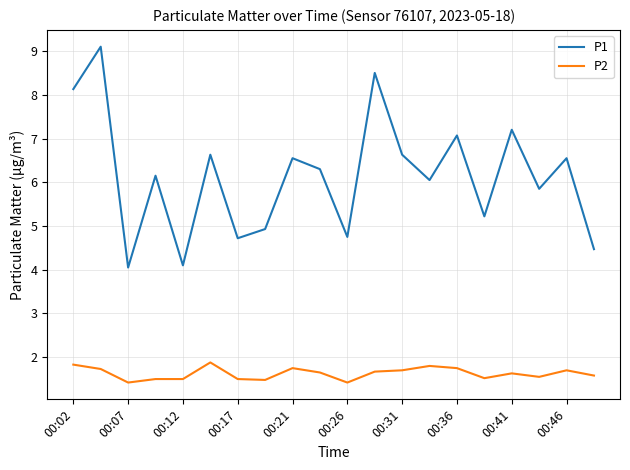

What is the difference between the maximum and minimum values in the P2 series?

0.5